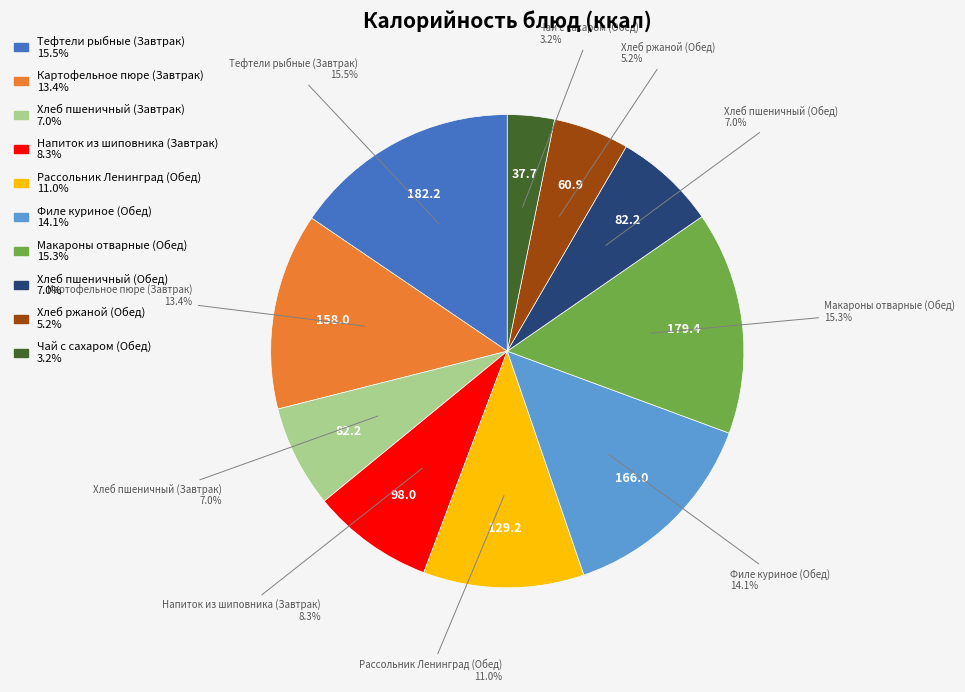

What is the ratio of the value at Тефтели рыбные (Завтрак) to the value at Хлеб ржаной (Обед)?

3.0